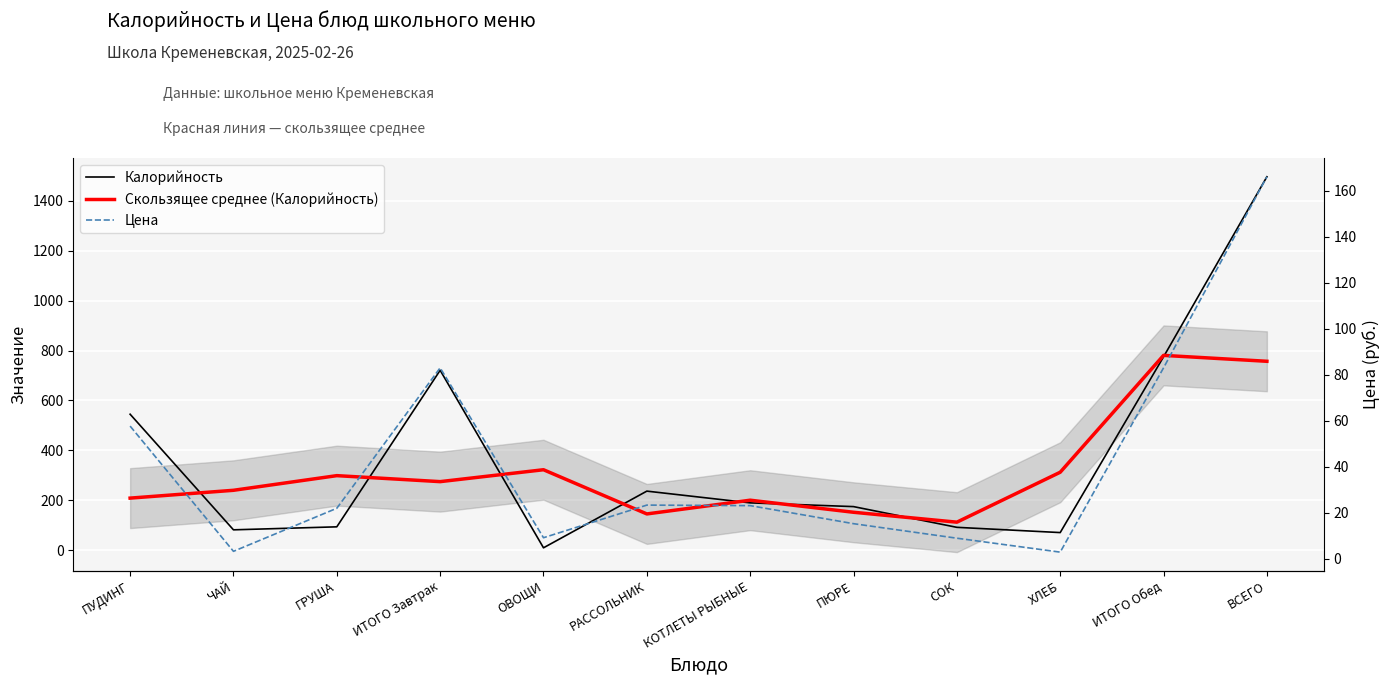

Is this an area chart (filled region under the line)?

No